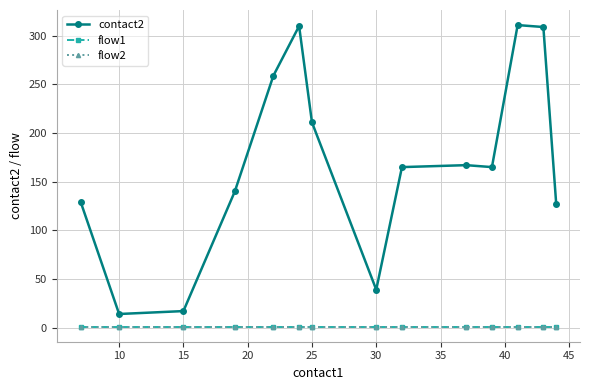

True or false: contact2 has more than 0 points higher than both neighbors.

True